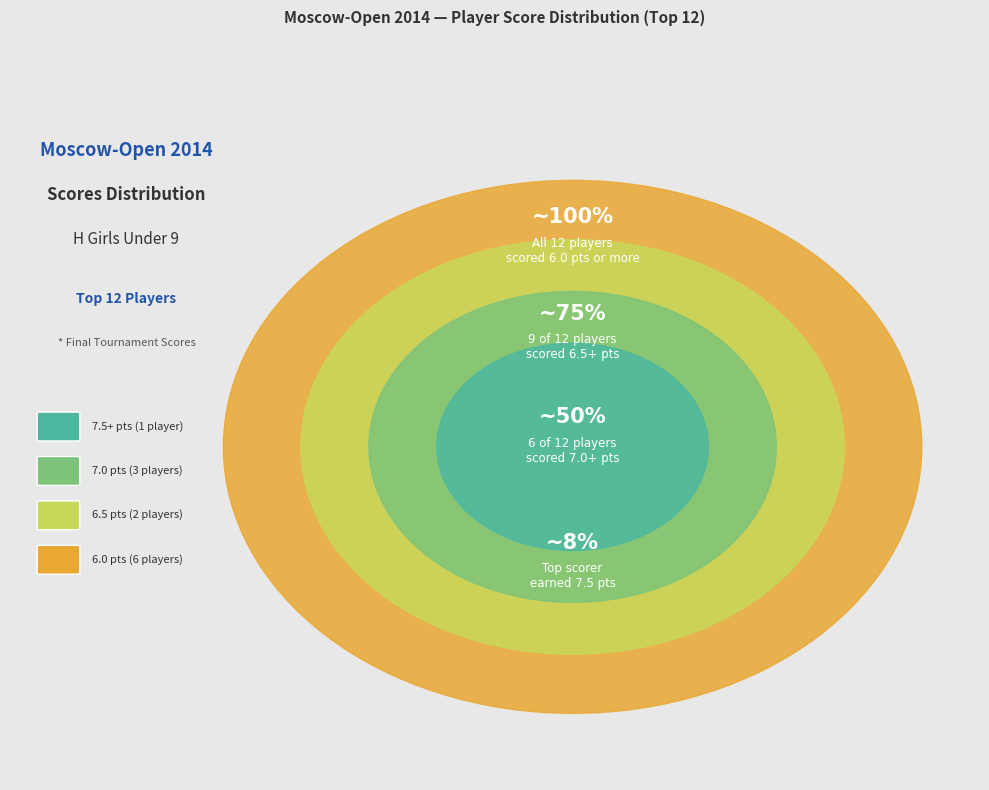

Is there a majority slice in this chart?

No